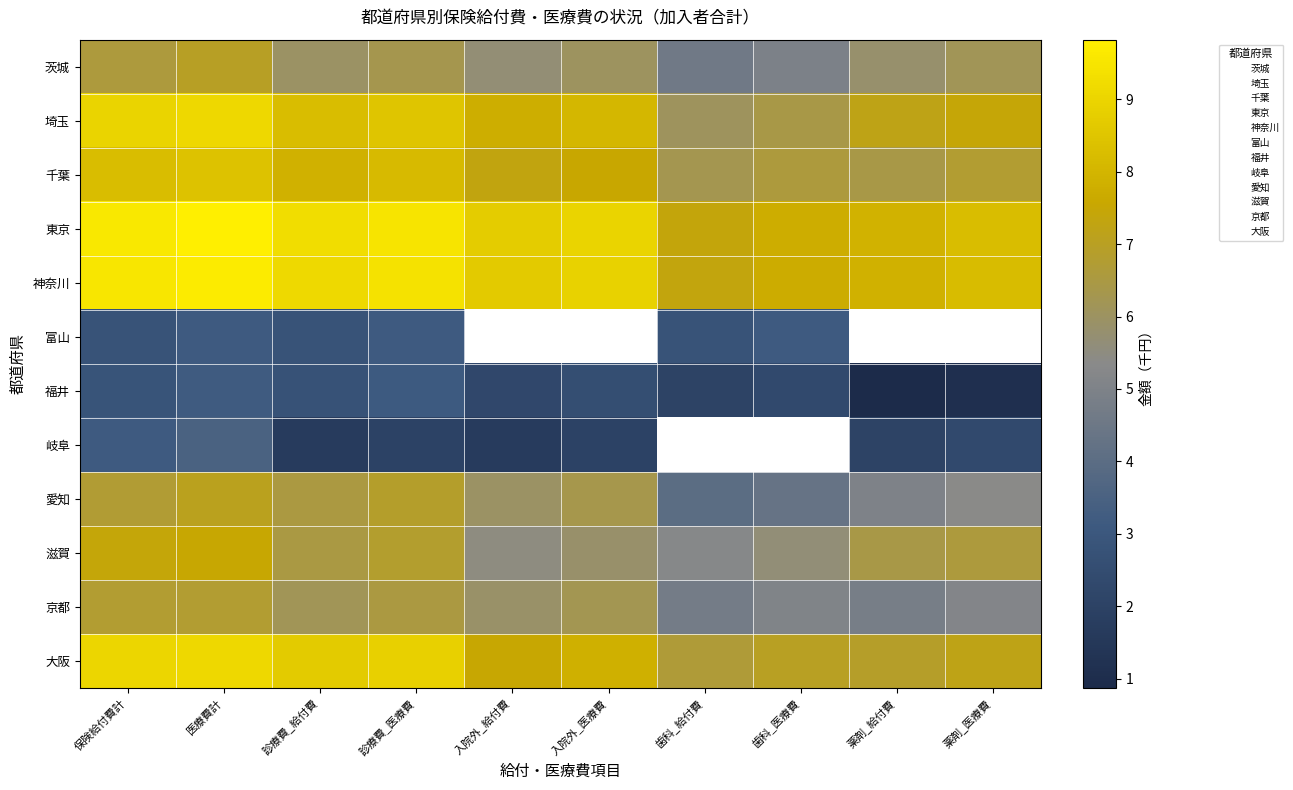

At which label is 京都 closest to 5?

歯科_医療費